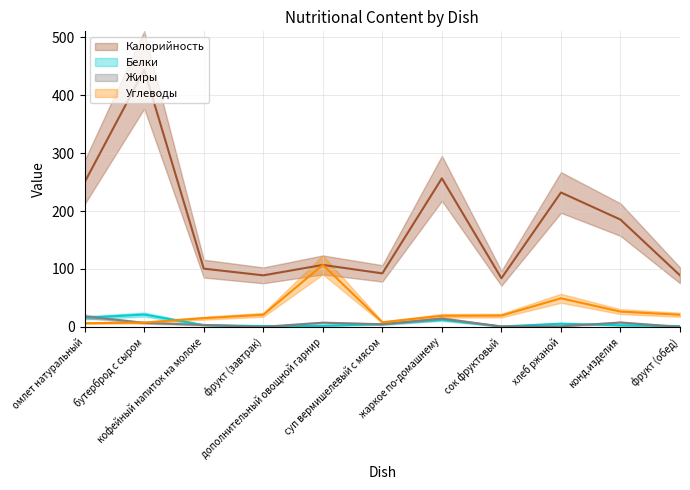

Which series has the largest range (max minus min)?

Калорийность